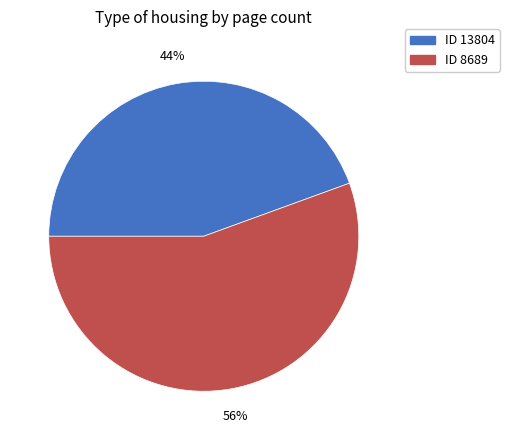

To the nearest percent, what is the average slice percentage?

50%